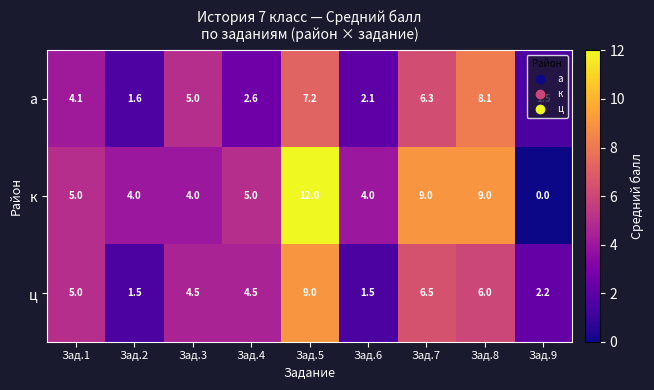

Where does the а series first go above 4?

Зад.1